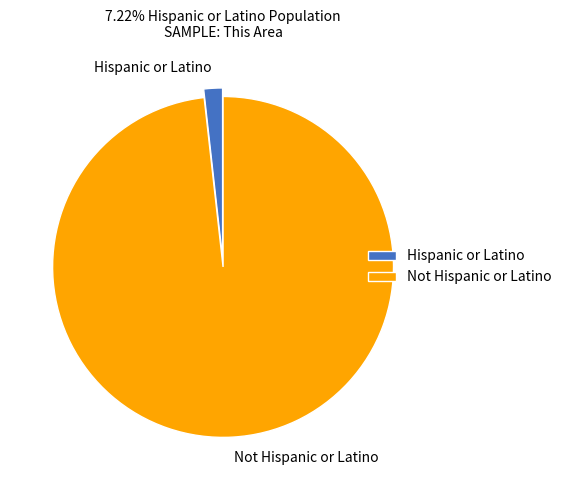

Rank the categories by value from lowest to highest.

Hispanic or Latino, Not Hispanic or Latino